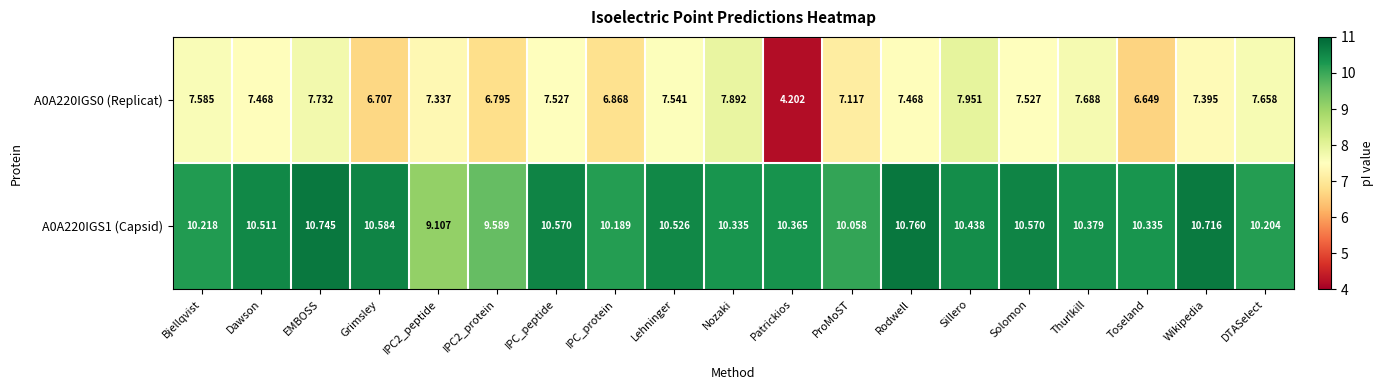

Where does the A0A220IGS1 (Capsid) series first go above 10?

Bjellqvist